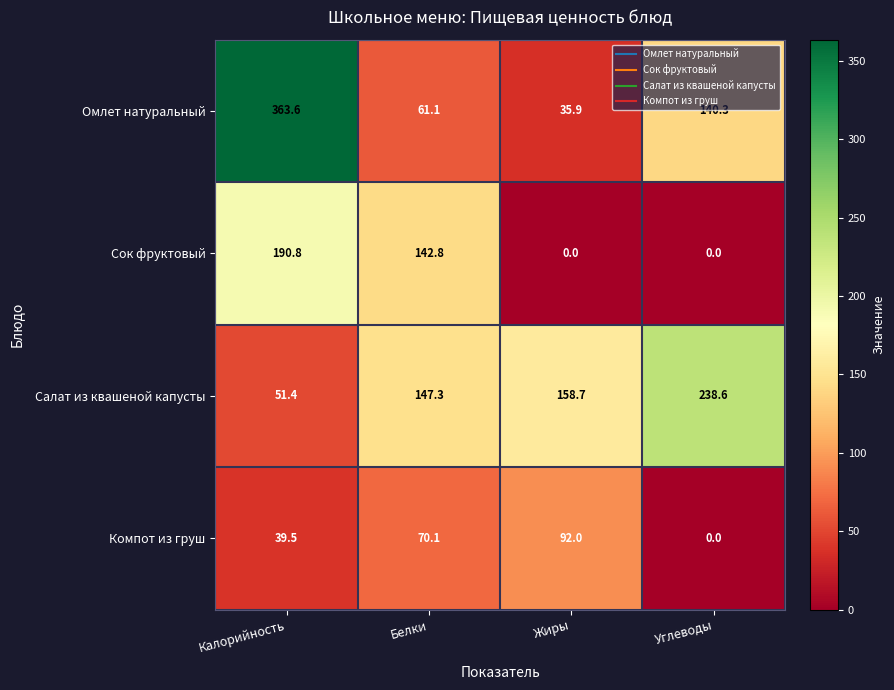

Between Калорийность and Жиры, which series saw the biggest shift?

Омлет натуральный